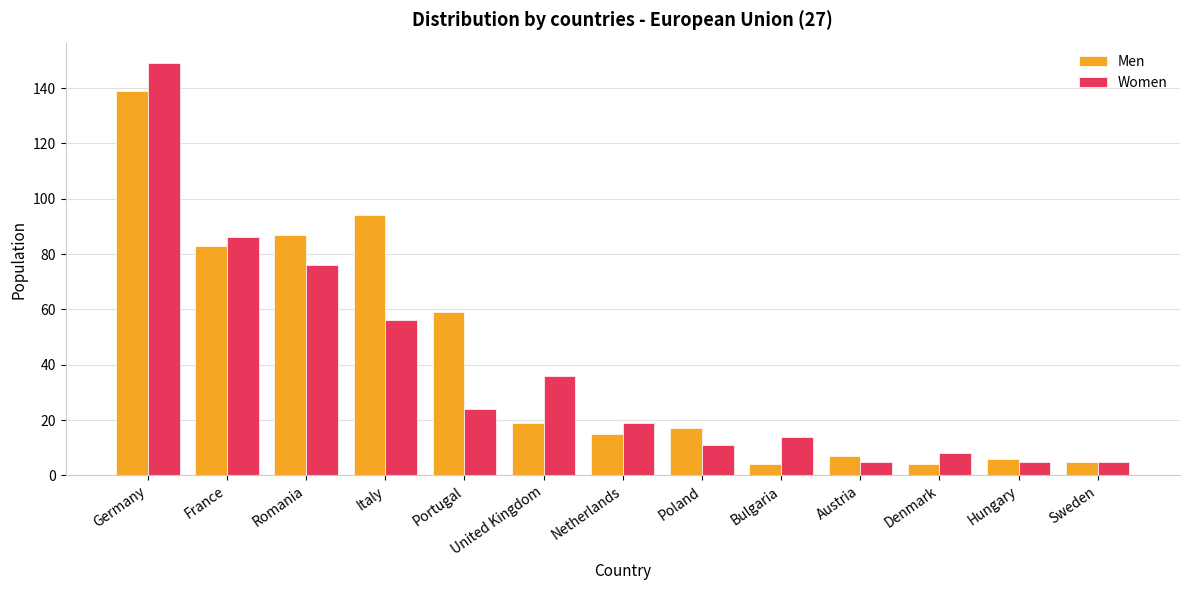

At which label does Men reach its peak?

Germany